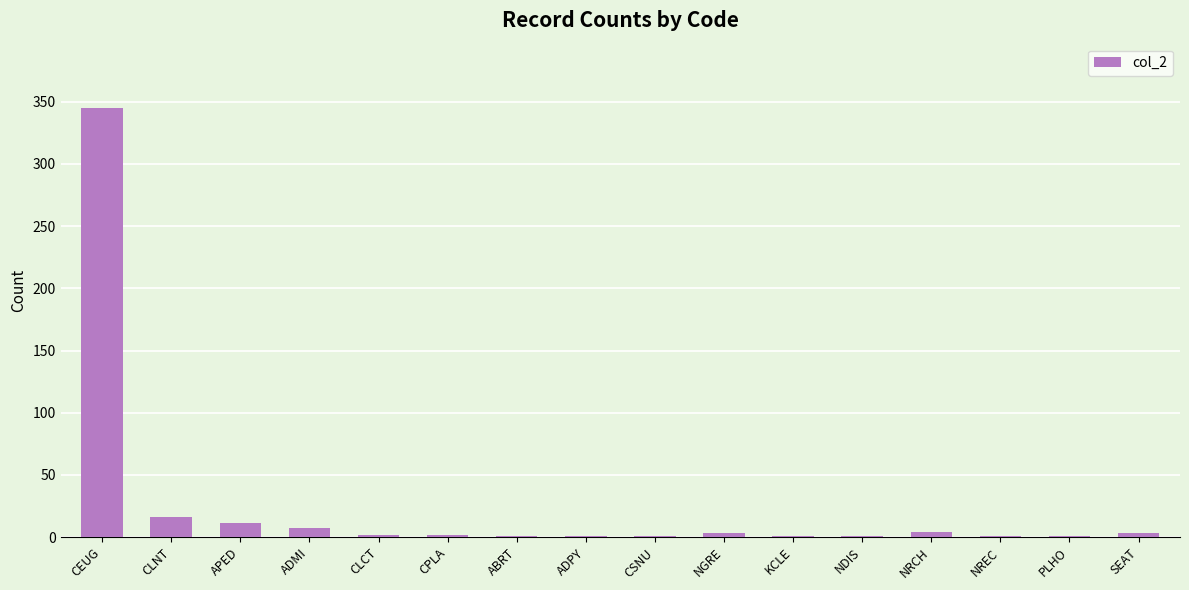

Between ADPY and APED, which is larger?

APED